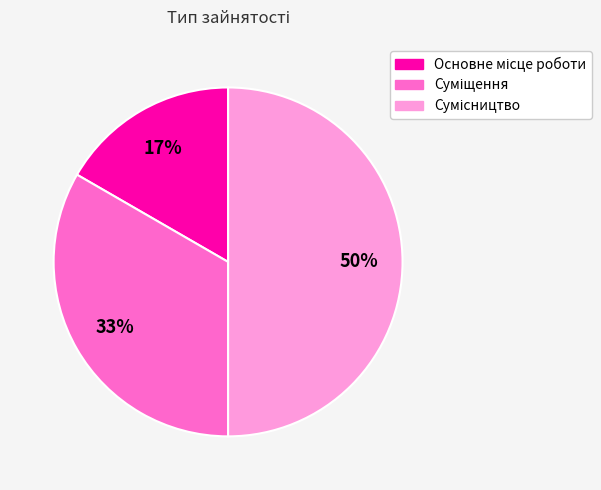

To the nearest percent, what is the difference between the largest and smallest slice percentages?

33%